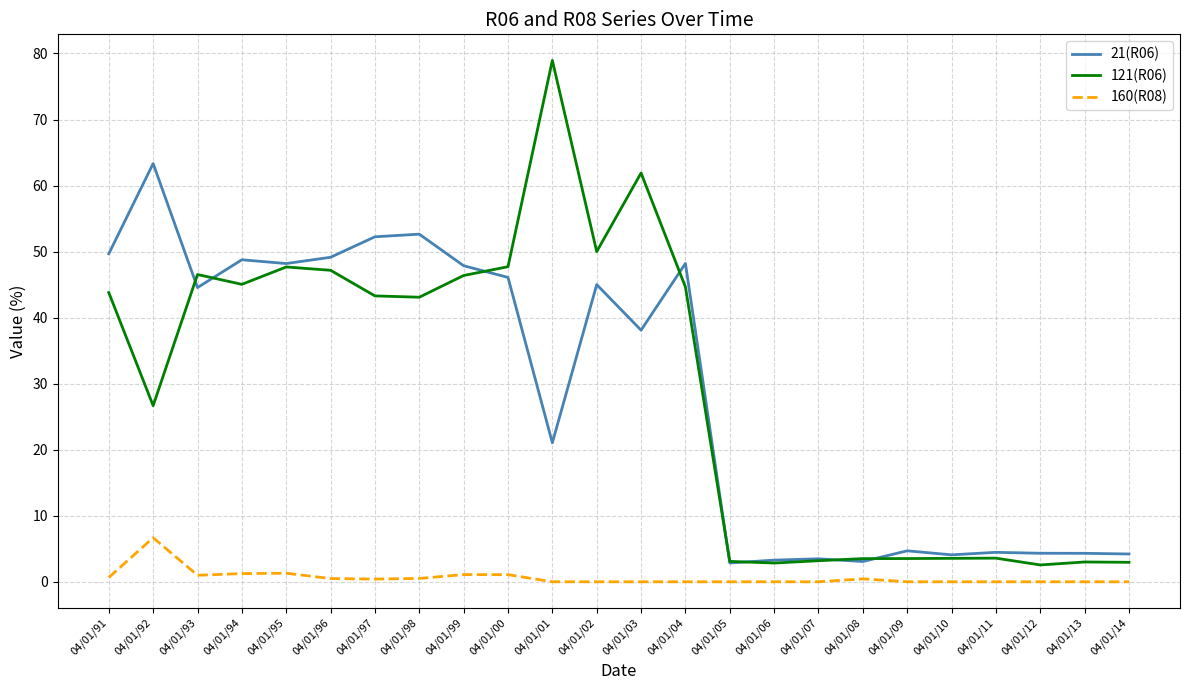

What is the total value across all series at 04/01/92?

96.7